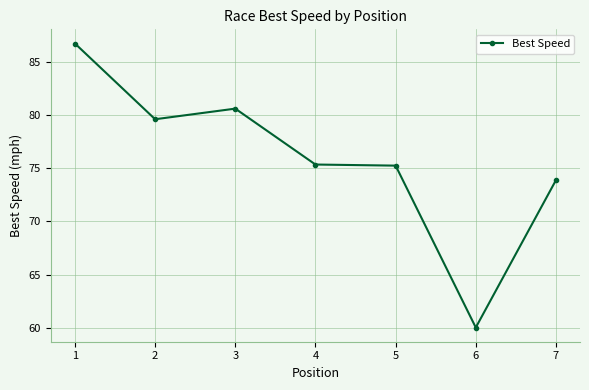

True or false: the data shows 91.8 at 6.

False